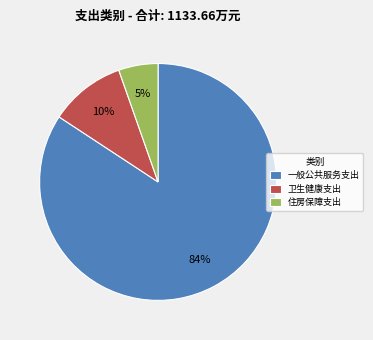

To the nearest percent, what portion does 卫生健康支出 represent?

10%